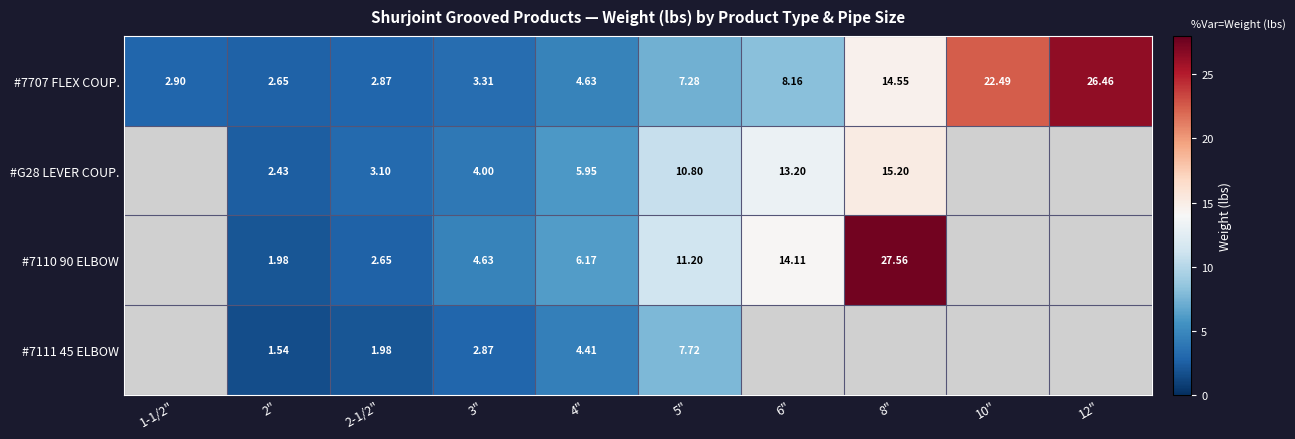

Is the value of #G28 LEVER COUP. at 5" greater than the value of #7110 90 ELBOW at 2-1/2"?

Yes